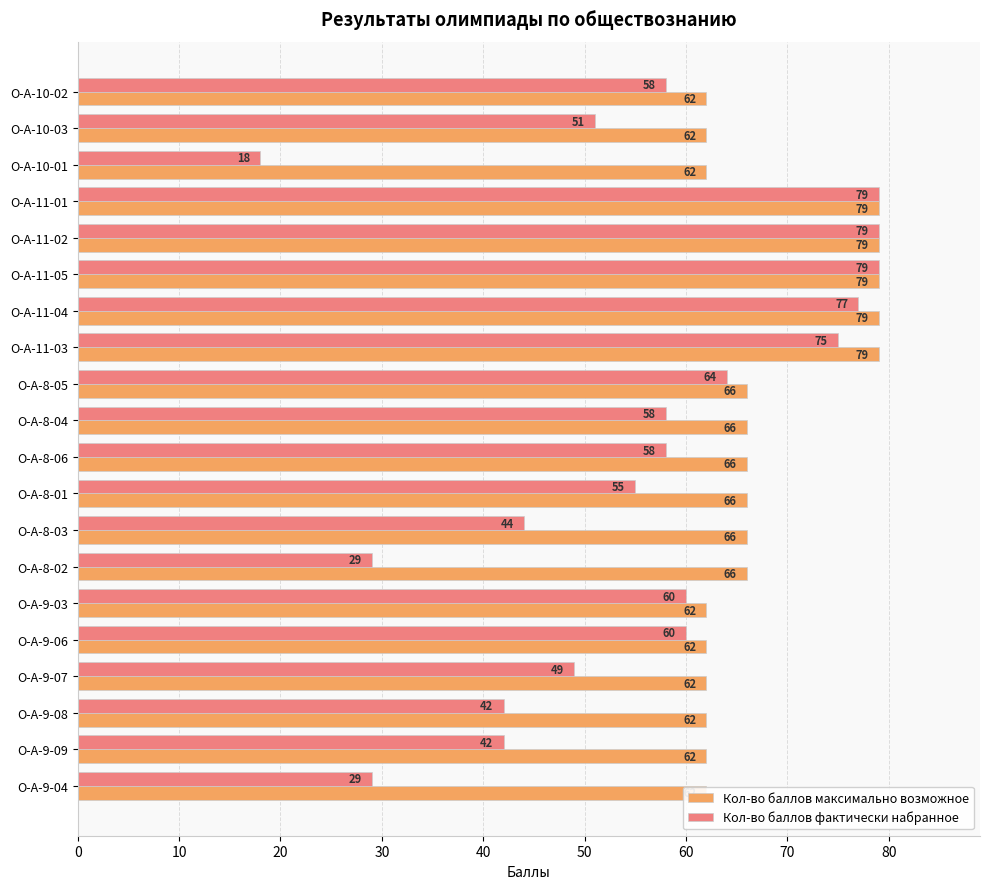

True or false: Кол-во баллов фактически набранное has a value of 32 at О-А-10-02.

False